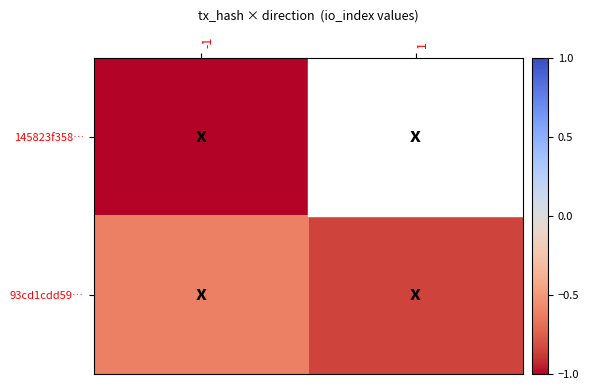

Is it true that 145823f358… equals -0.6 at -1?

False